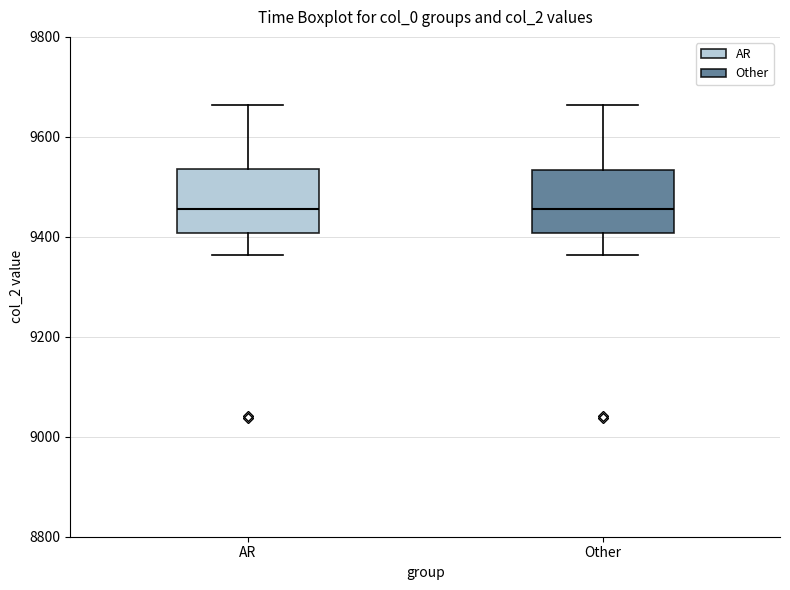

Where does the upper whisker of the box for AR end on the y-axis? The values are not printed on the chart, so give them approximately, as read against the axis.

9660